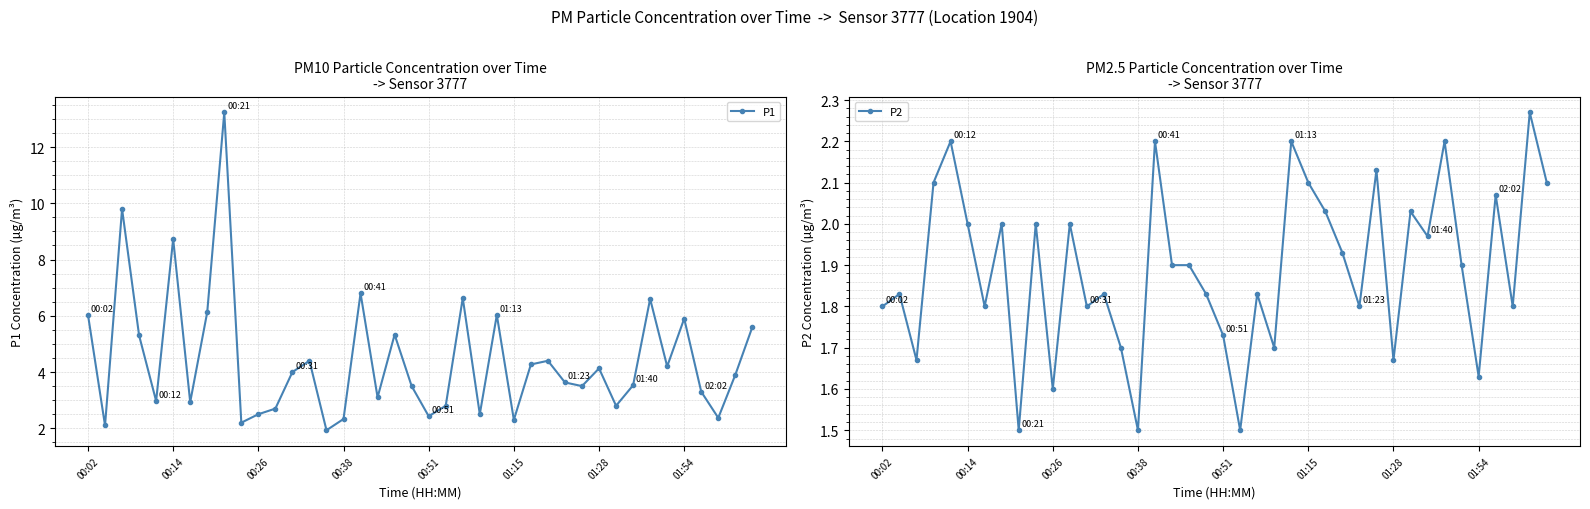

What is the label of the 13th point from the right?

27